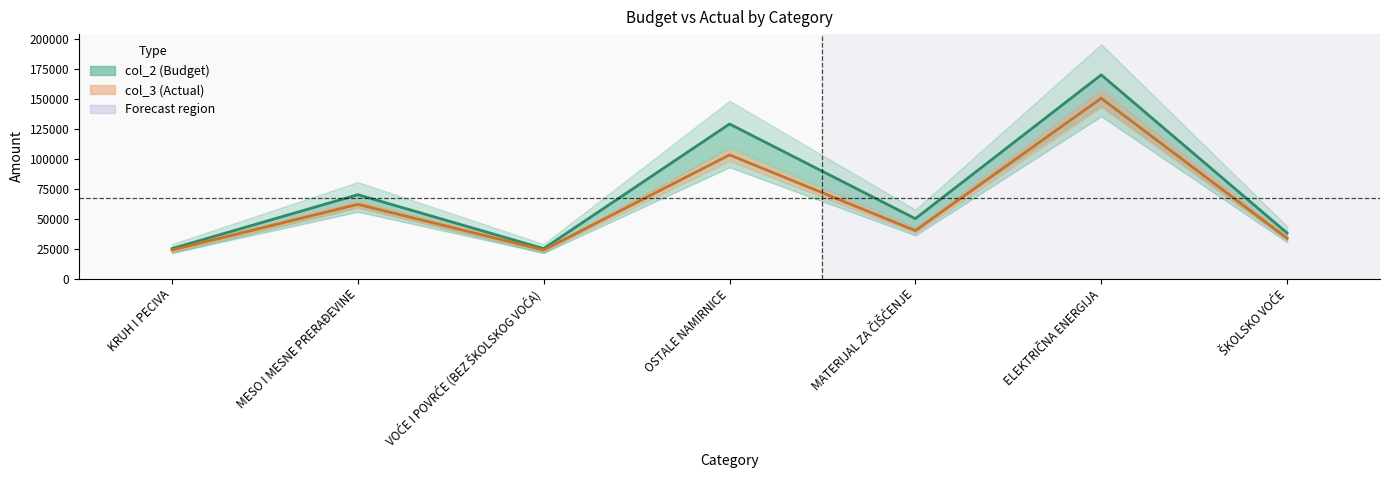

What is the difference between the maximum and minimum values in the col_2 series?

145000.0